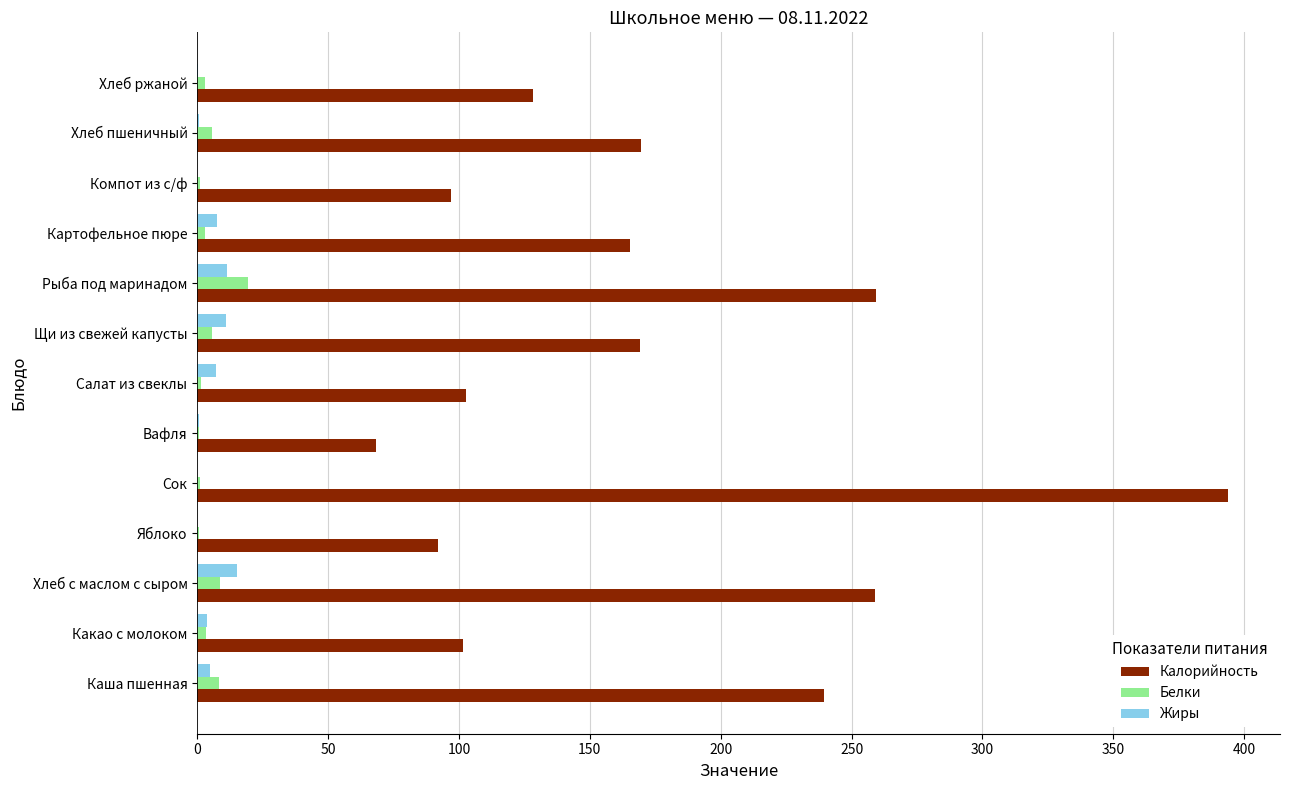

Which category has the highest value in the Жиры series?

Хлеб с маслом с сыром